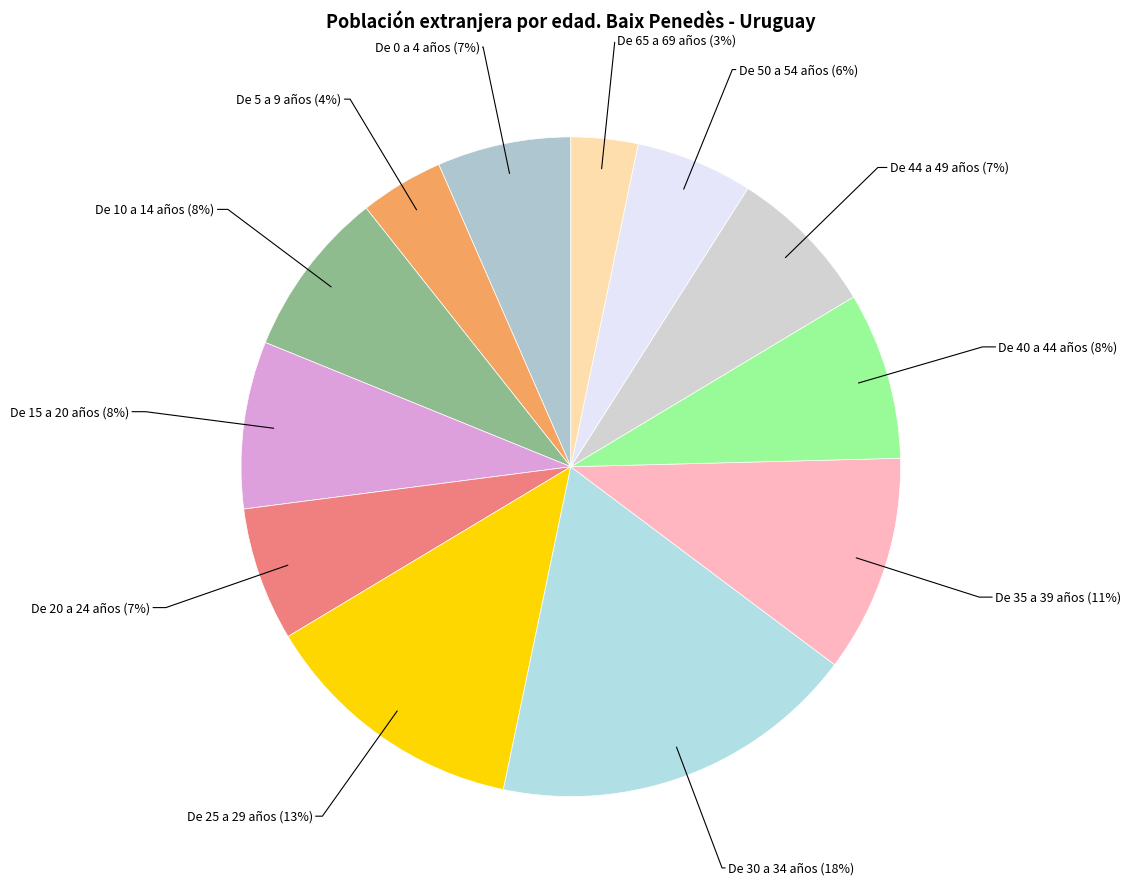

To the nearest percent, what is the average slice percentage?

8%